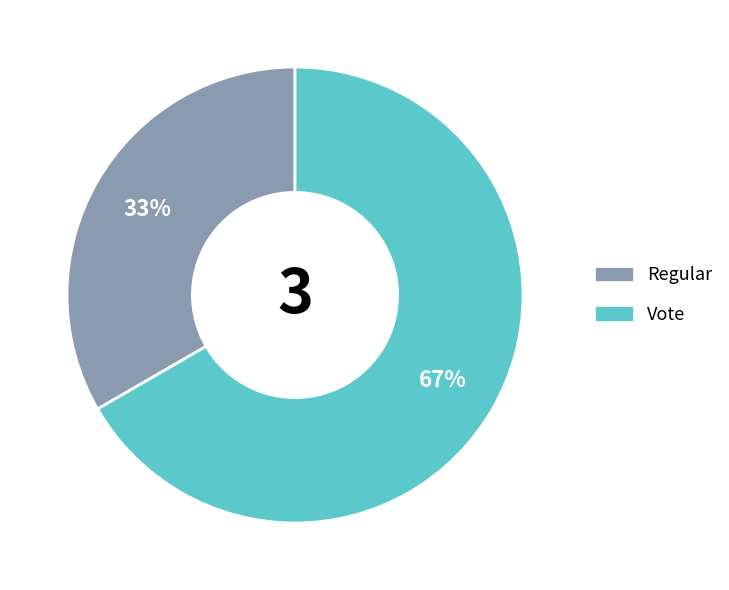

True or false: Regular accounts for 26% of the total.

False